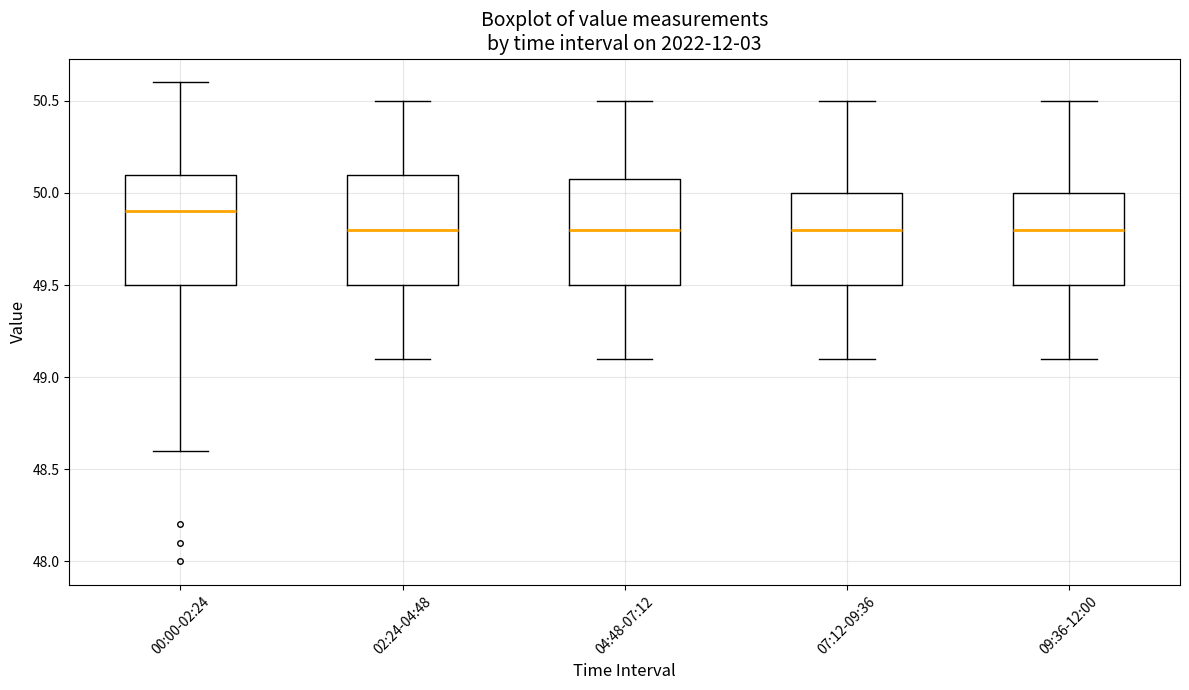

Reading left to right, read every box against the y-axis: the position of its median line, the range the box covers, and the ends of its whiskers. The values are not printed on the chart, so give them approximately, as read against the axis.

00:00-02:24: median 49.9, box 49.5 to 50.1, whiskers 48.6 to 50.6
02:24-04:48: median 49.8, box 49.5 to 50.1, whiskers 49.1 to 50.5
04:48-07:12: median 49.8, box 49.5 to 50.1, whiskers 49.1 to 50.5
07:12-09:36: median 49.8, box 49.5 to 50.0, whiskers 49.1 to 50.5
09:36-12:00: median 49.8, box 49.5 to 50.0, whiskers 49.1 to 50.5